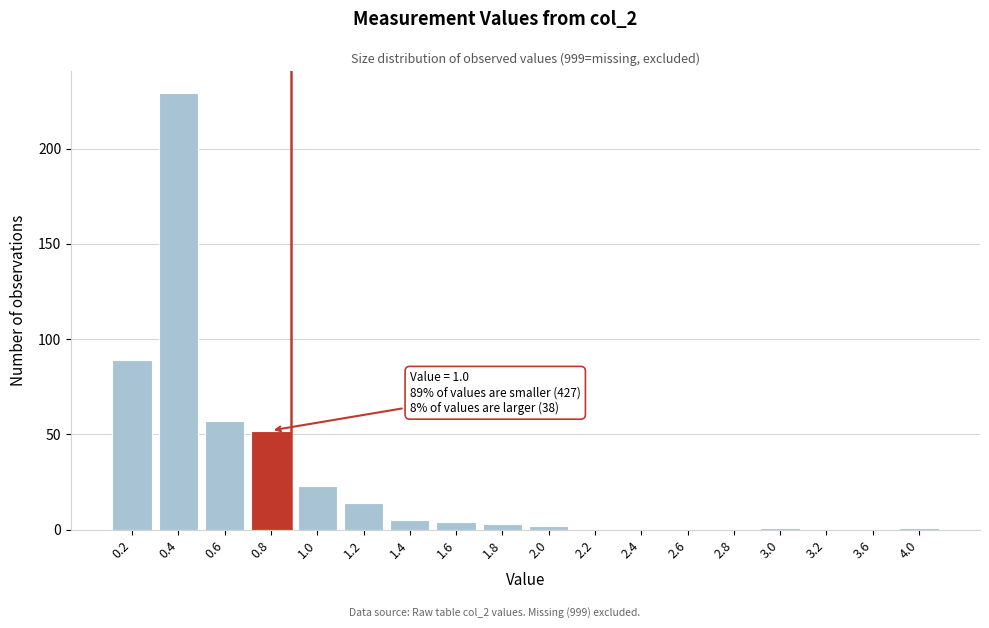

Reading right to left, extract all data points from this chart.

4.0=1	3.6=0	3.2=0	3.0=1	2.8=0	2.6=0	2.4=0	2.2=0	2.0=2	1.8=3	1.6=4	1.4=5	1.2=14	1.0=23	0.8=52	0.6=57	0.4=229	0.2=89